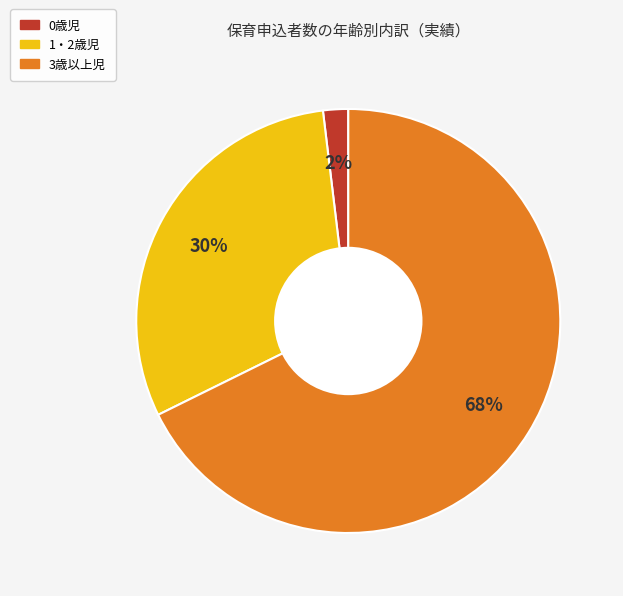

What is the majority slice?

3歳以上児